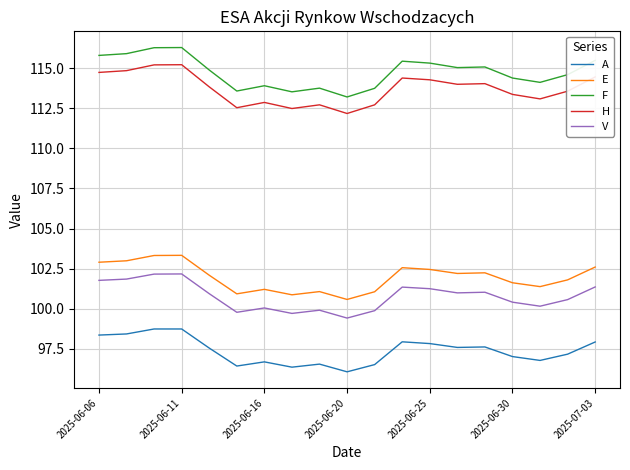

True or false: E and H intersect in this chart.

False